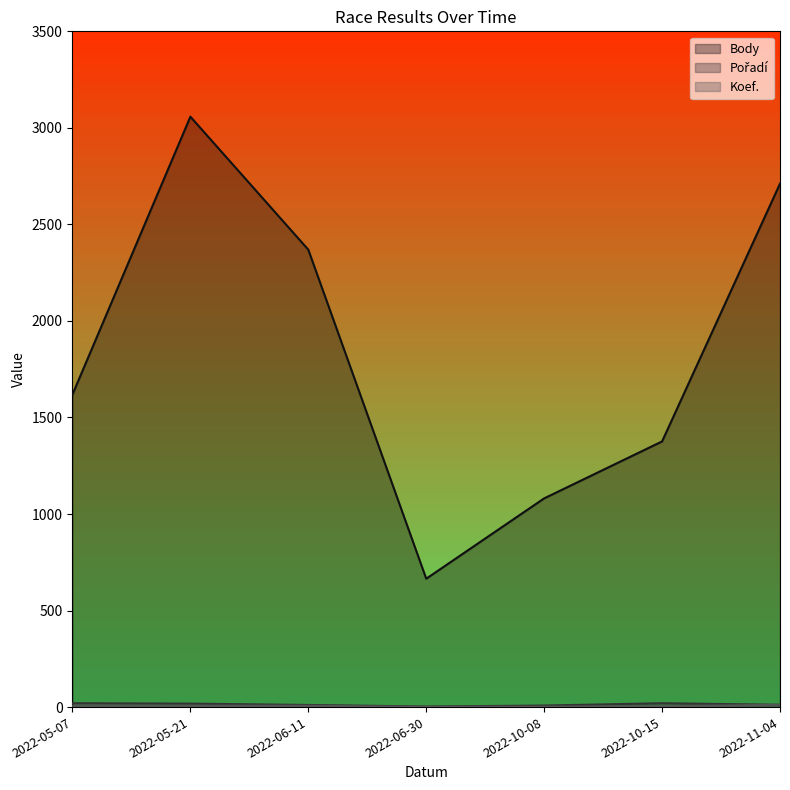

Which series has the widest spread of values?

Body